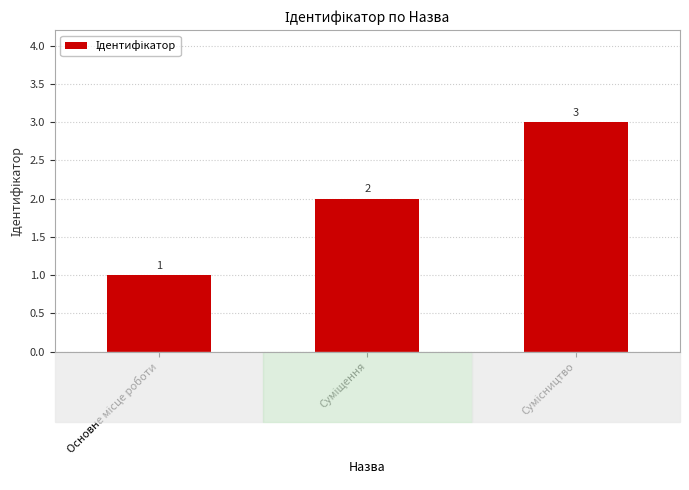

What is the sum of all values?

6